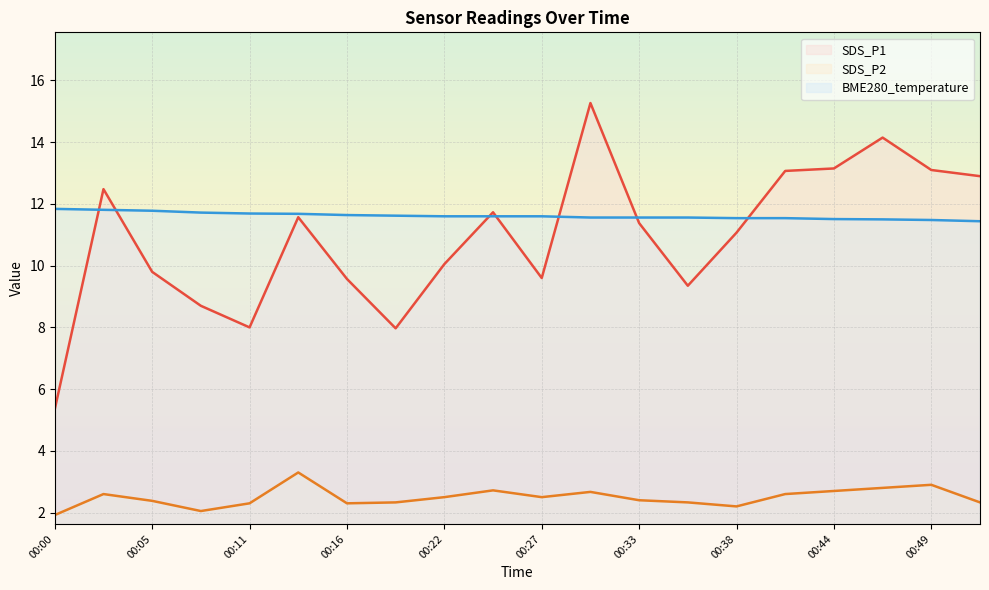

In SDS_P2, how many points are higher than both neighbors (excluding endpoints)?

5